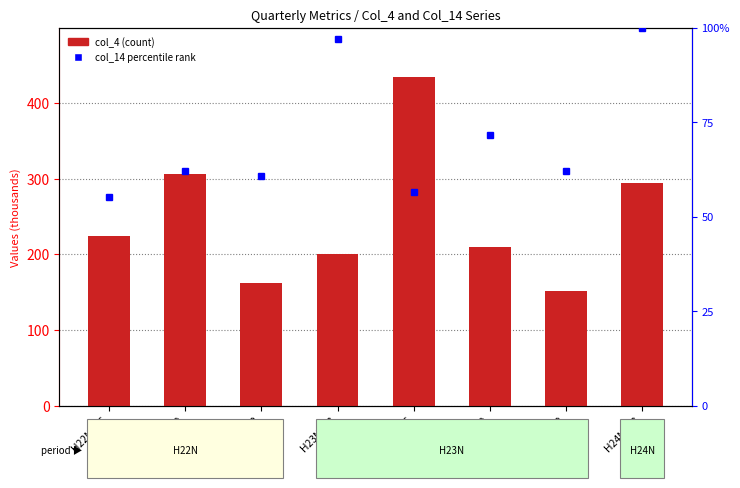

What is the sum of the col_14 percentile rank values at H23N 4-6 and H23N 7-9?

128.0